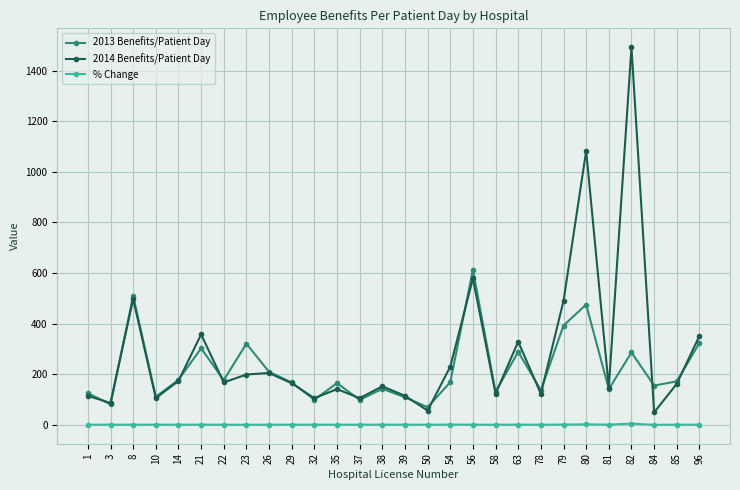

Which series has the largest range (max minus min)?

2014 Benefits/Patient Day